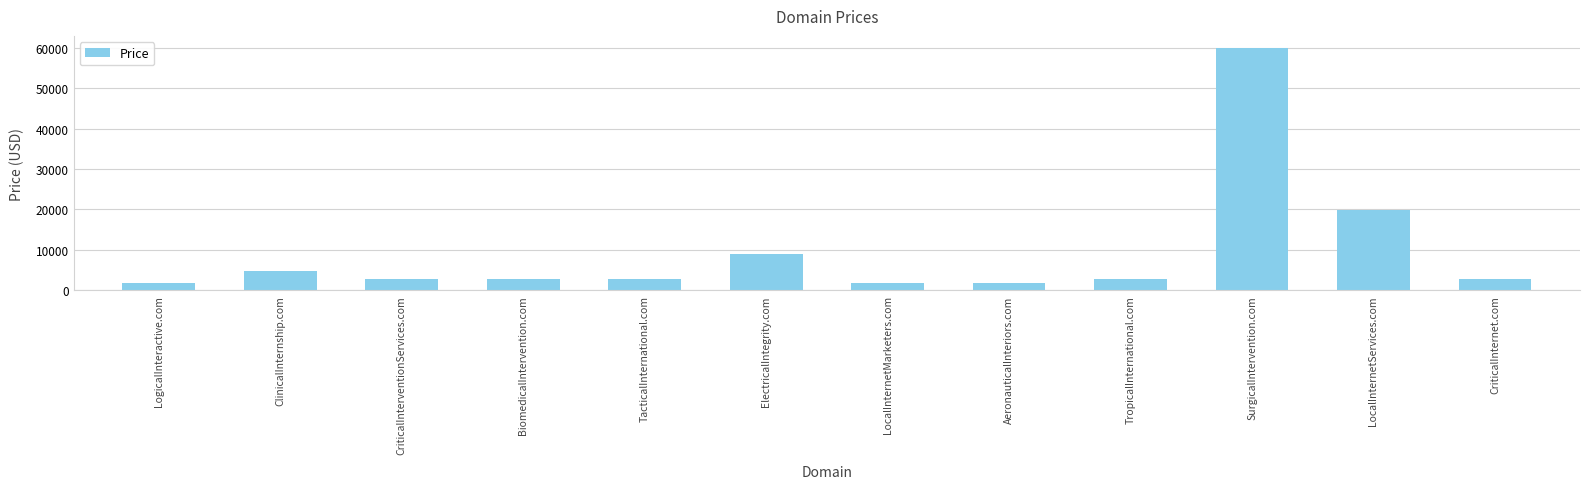

Reading left to right, list all the values displayed in this chart.

1888	4888	2888	2888	2888	8888	1888	1888	2888	59888	19888	2888